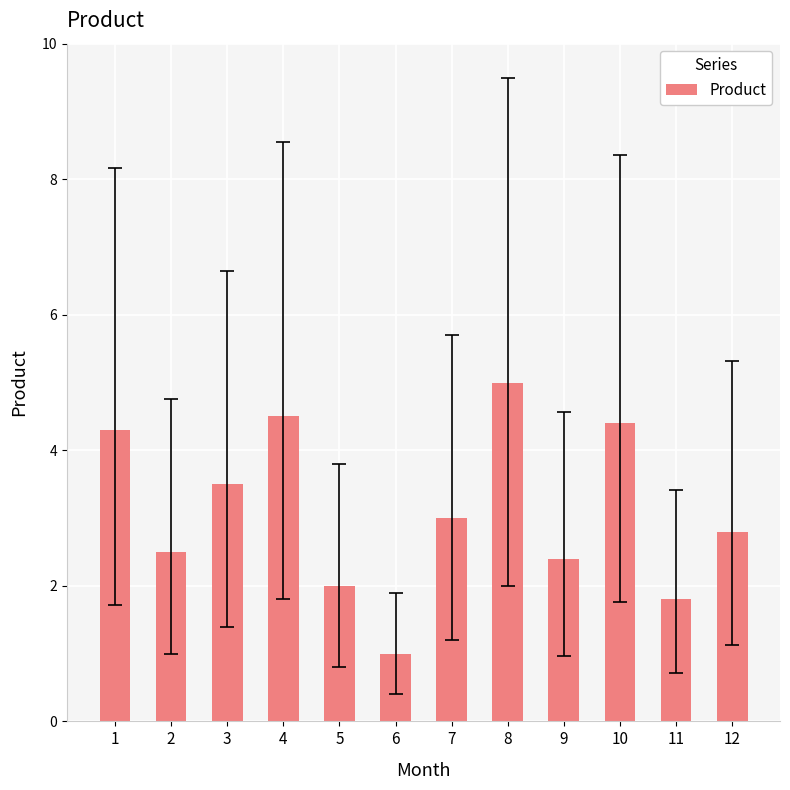

How many values are below 3?

6